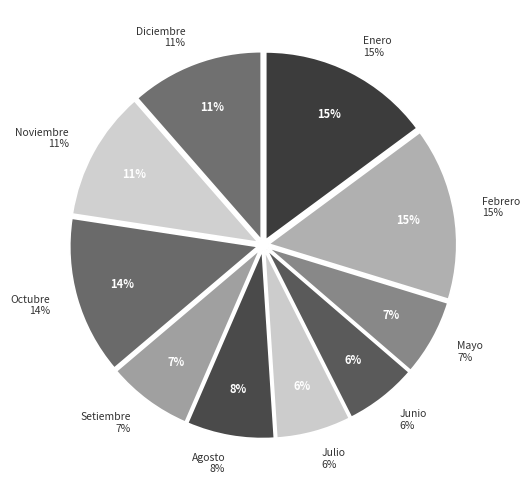

To the nearest percent, what is the combined percentage of Mayo and Setiembre?

14%